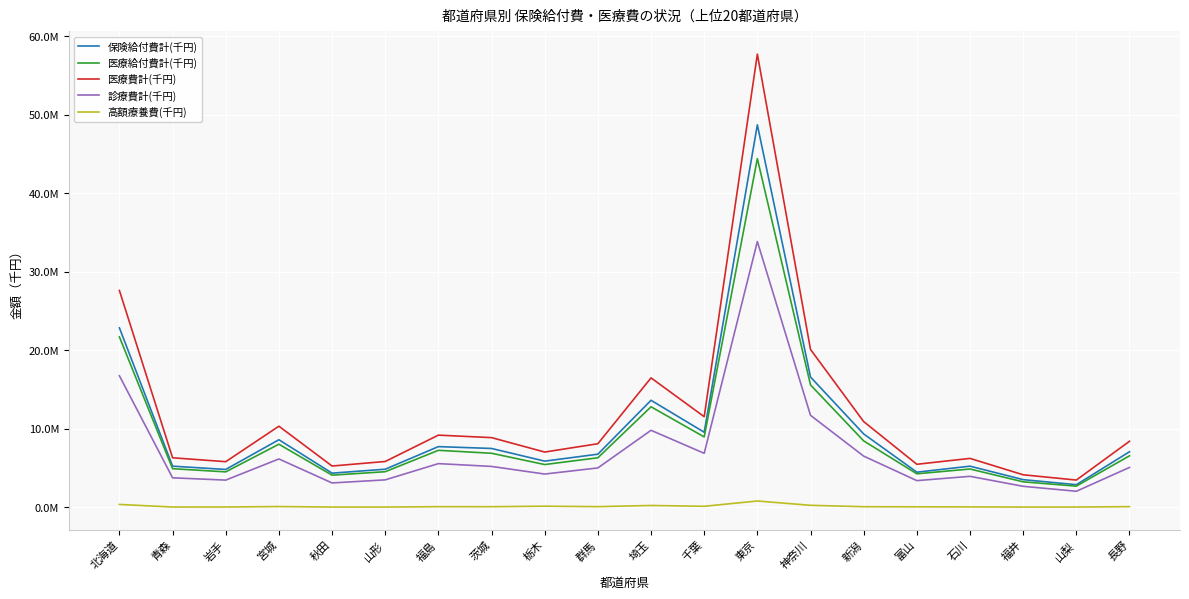

At 東京, list the series in order from smallest to largest.

高額療養費(千円), 診療費計(千円), 医療給付費計(千円), 保険給付費計(千円), 医療費計(千円)